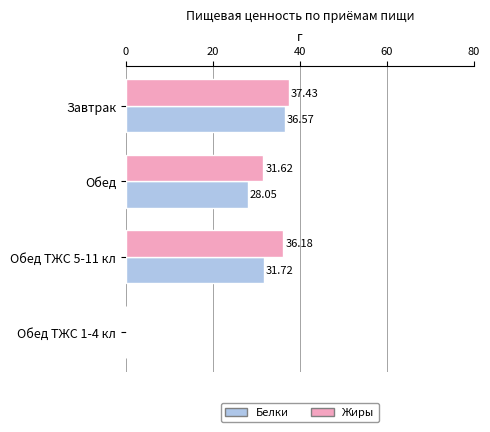

At which label does Жиры reach its peak?

Завтрак